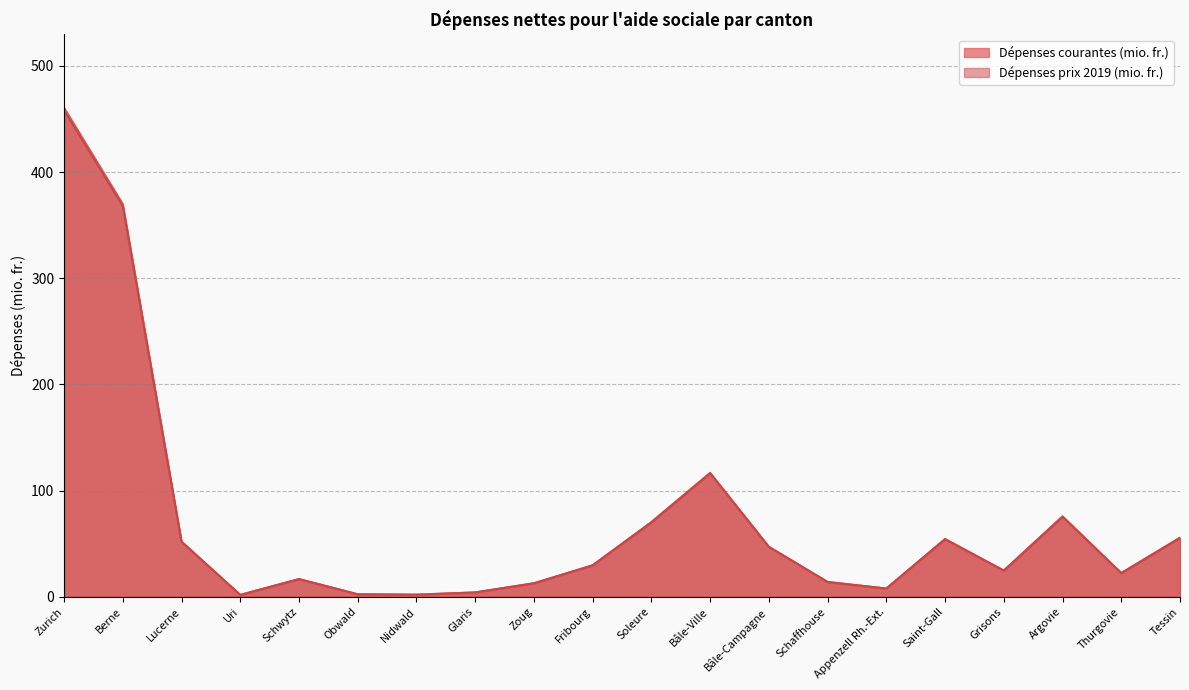

How many values in the Dépenses prix 2019 (mio. fr.) series exceed 29?

10